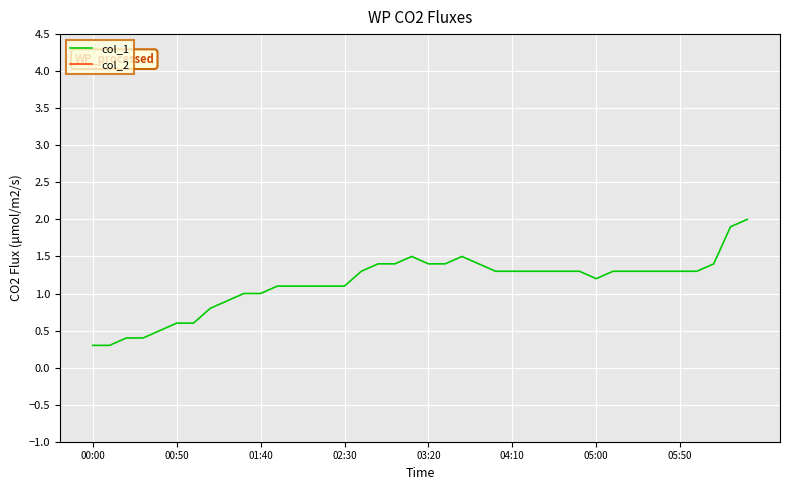

At which label does col_2 first exceed -3?

00:00